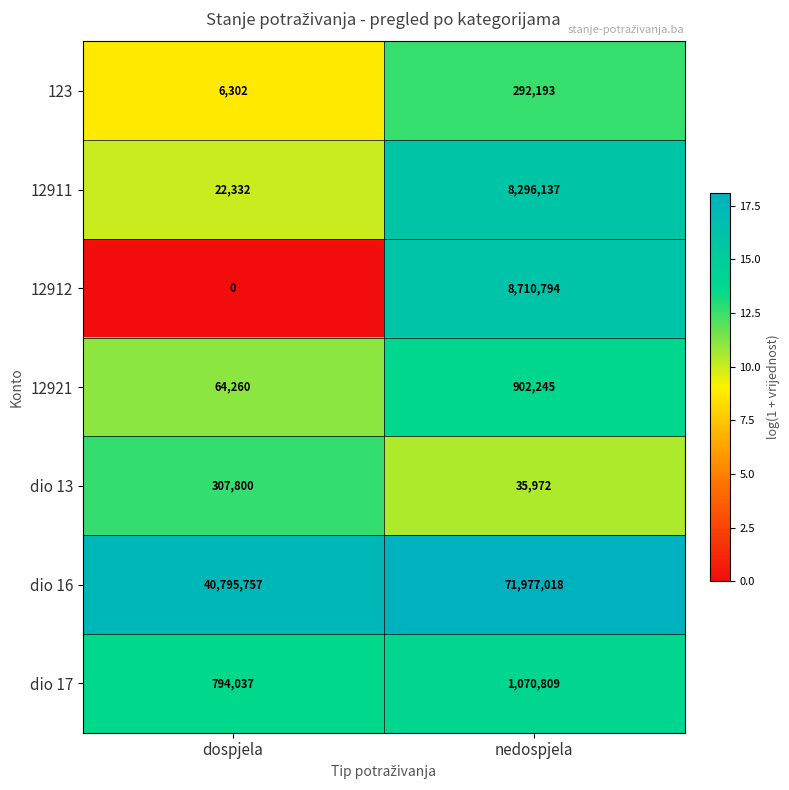

What is the difference between the maximum and minimum values in the 12912 series?

8710794